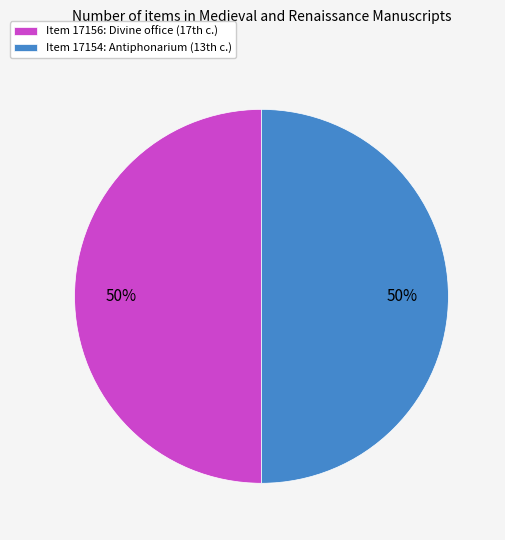

To the nearest percent, what is the average slice percentage?

50%